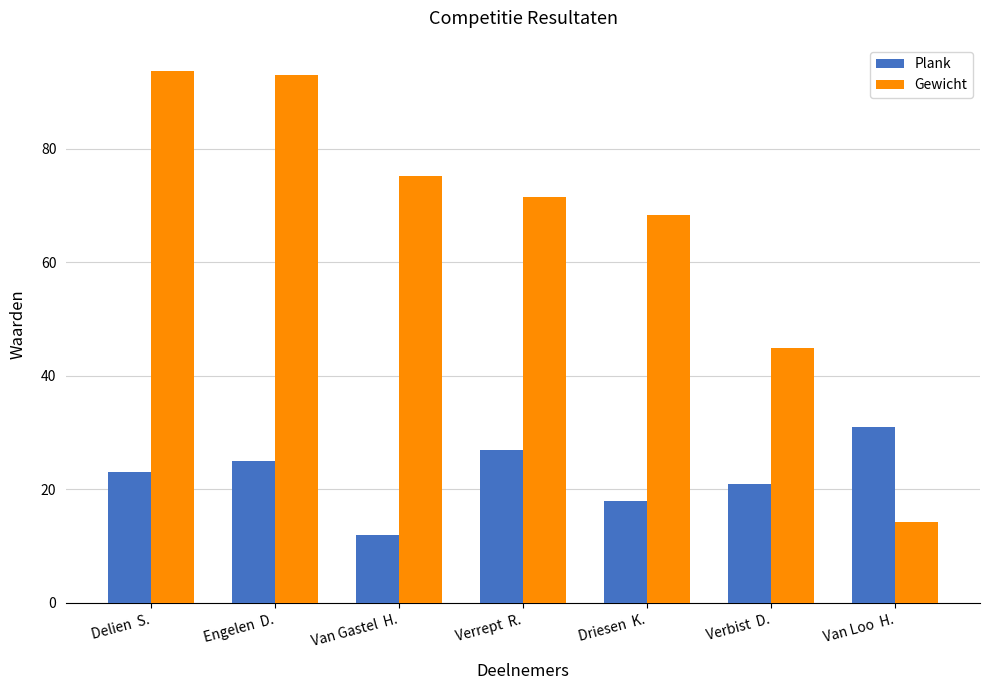

The Gewicht series shows 27.2 at Van Gastel  H.. True or false?

False